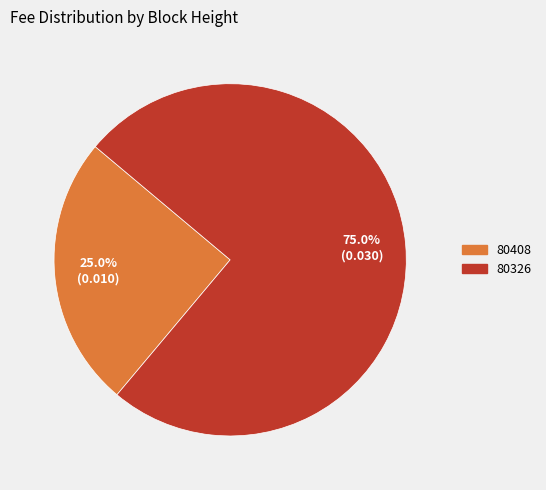

To the nearest percent, what is the combined percentage of 80326 and 80408?

100%